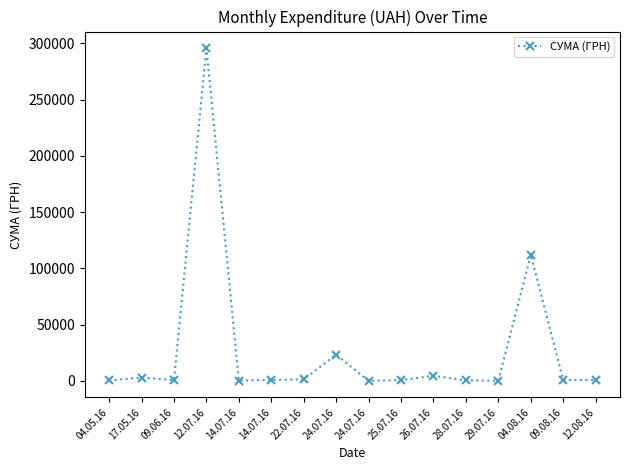

Reading left to right, extract all data points from this chart.

04.05.16=339.4	17.05.16=2886.0	09.06.16=600.0	12.07.16=295638.6	14.07.16=200.8	14.07.16=708.4	22.07.16=1321.3	24.07.16=23228.0	24.07.16=11.2	25.07.16=574.6	26.07.16=4460.0	28.07.16=331.6	29.07.16=97.8	04.08.16=111990.4	09.08.16=633.1	12.08.16=775.0